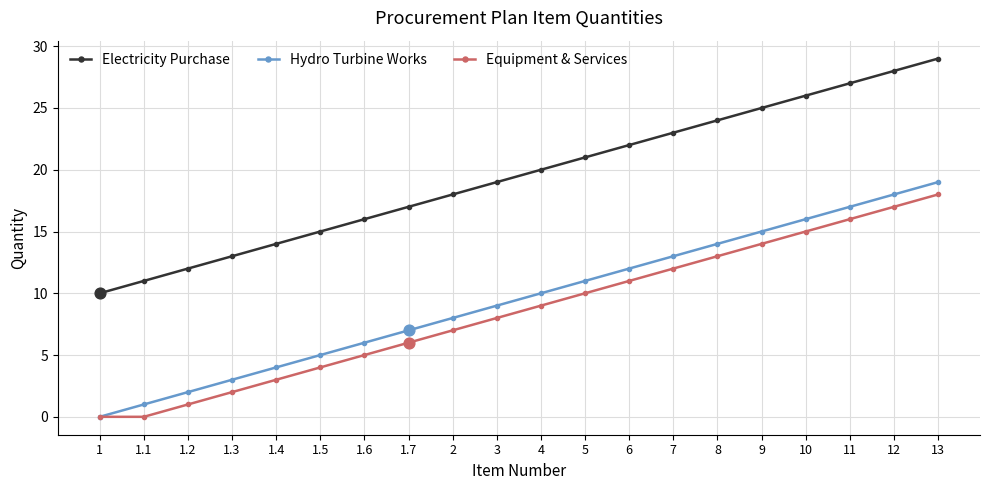

At which category is the sum across all series the highest?

13